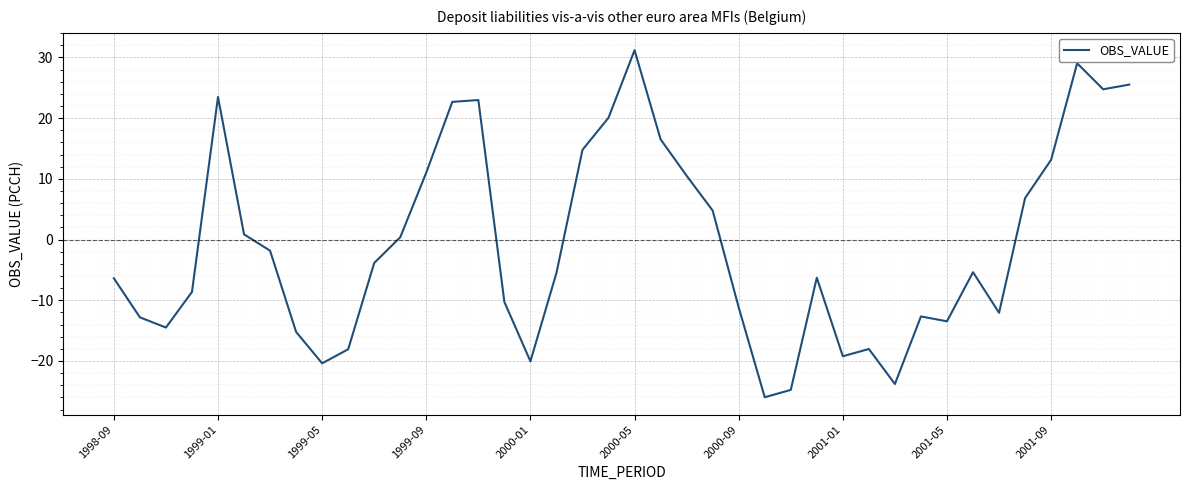

What is the difference between the maximum and minimum values?

57.1